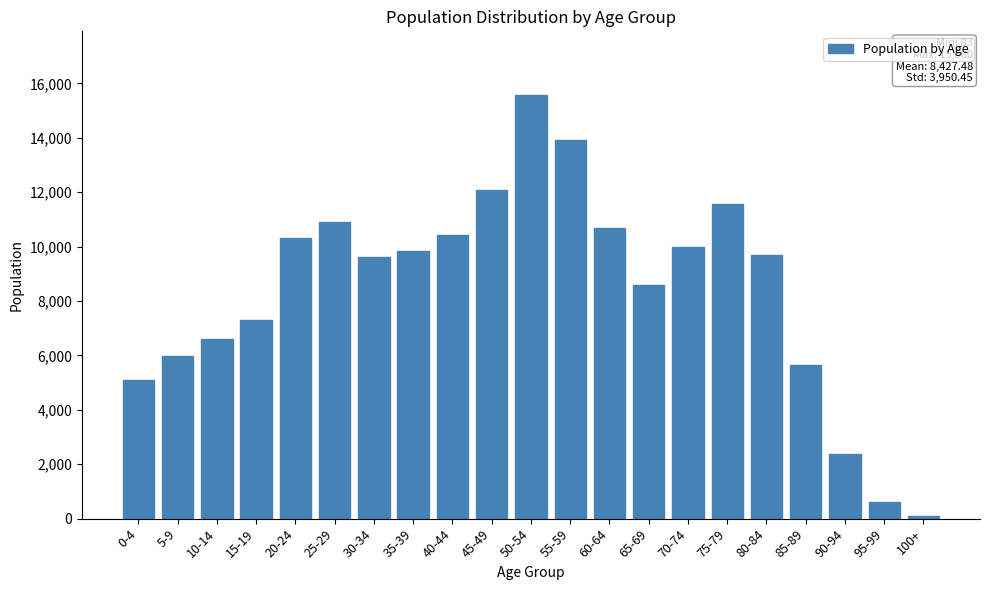

Approximately how many times larger is the value at 75-79 compared to 55-59?

0.8